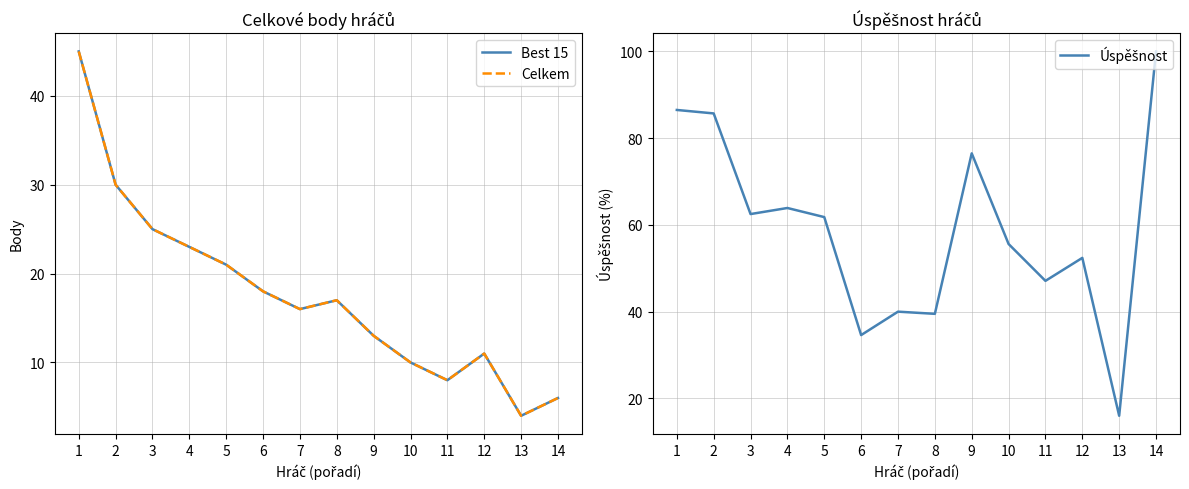

At which label does Celkem reach its minimum?

13